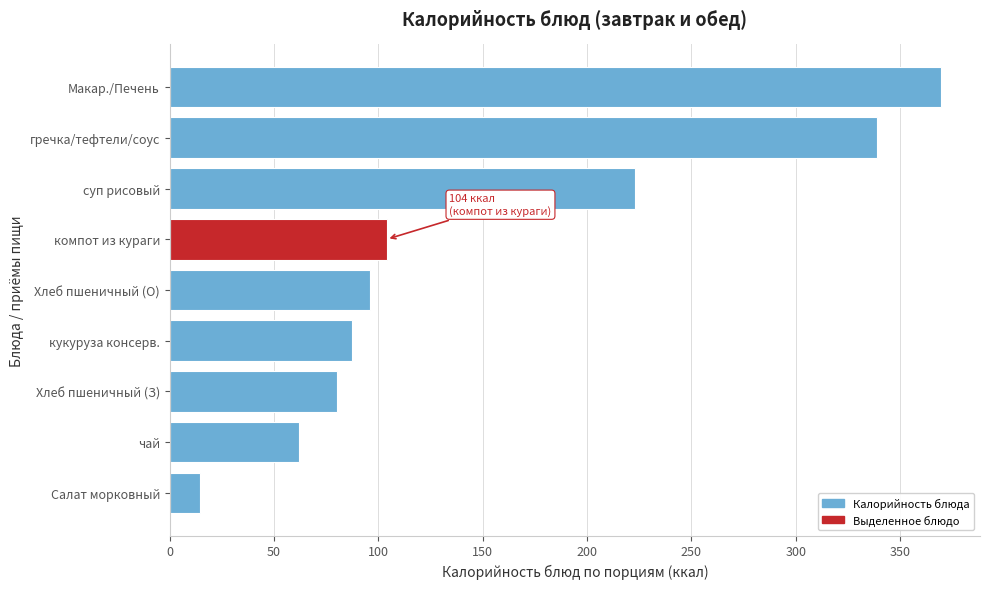

Reading bottom to top, list all the values displayed in this chart.

14.4	62.0	80.0	87.2	96.0	104.0	222.8	339.0	369.8